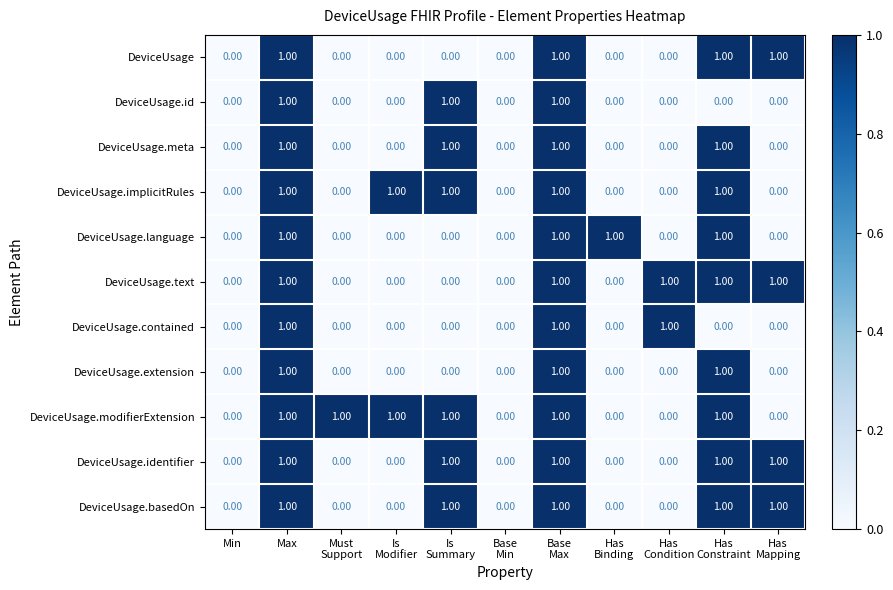

How many distinct data groups are displayed?

11